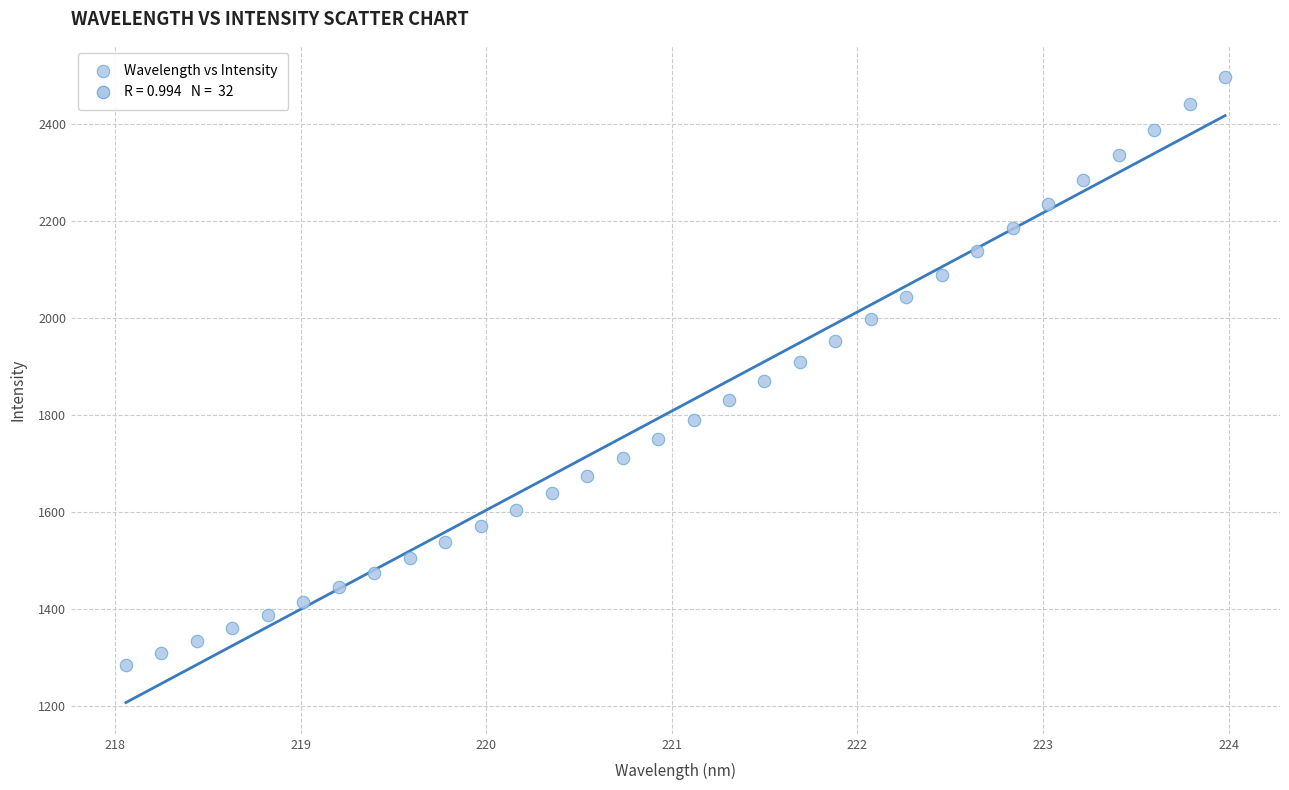

What is the range of X values (max minus min)?

5.9